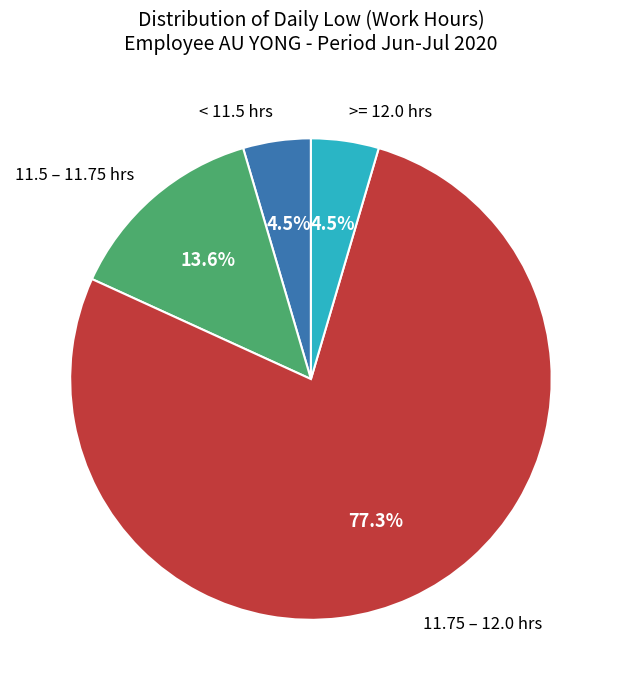

Approximately how many times larger is the value at 11.75 – 12.0 hrs compared to 11.5 – 11.75 hrs?

5.7